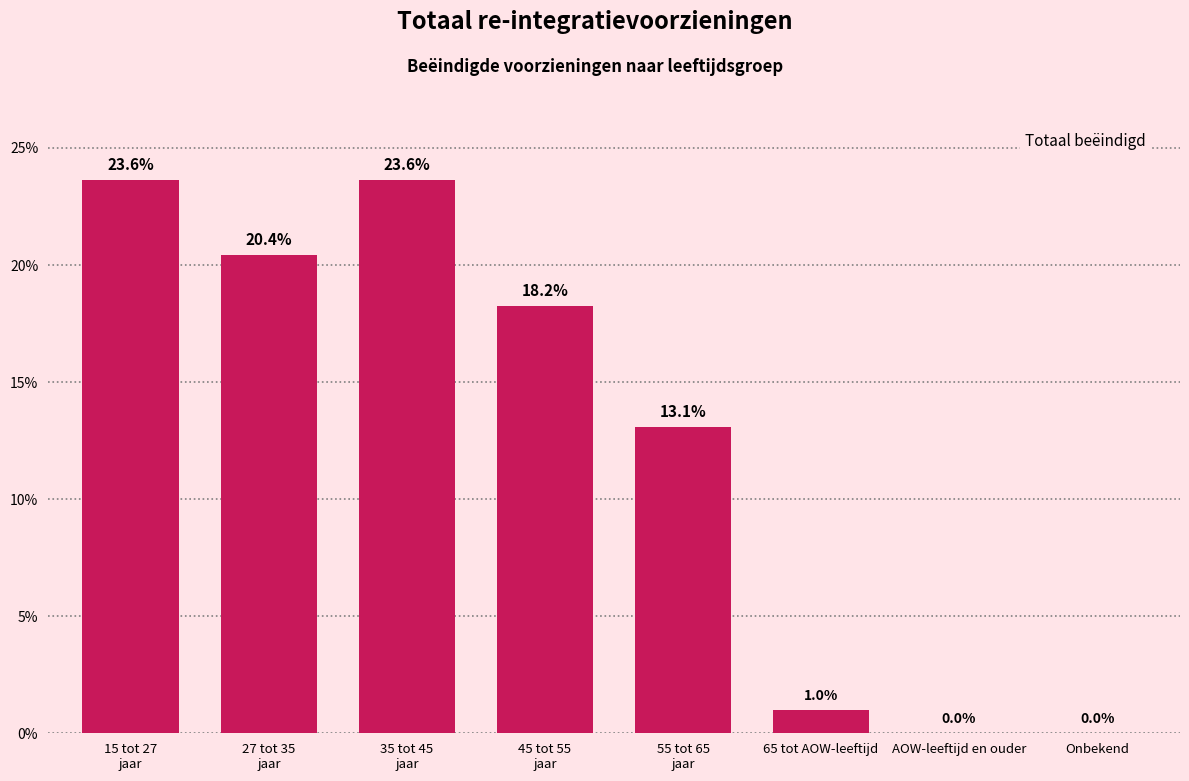

The value at 65 tot AOW-leeftijd is 1.0. True or false?

True